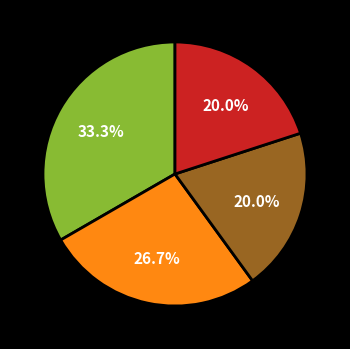

Is there a majority slice in this chart?

No